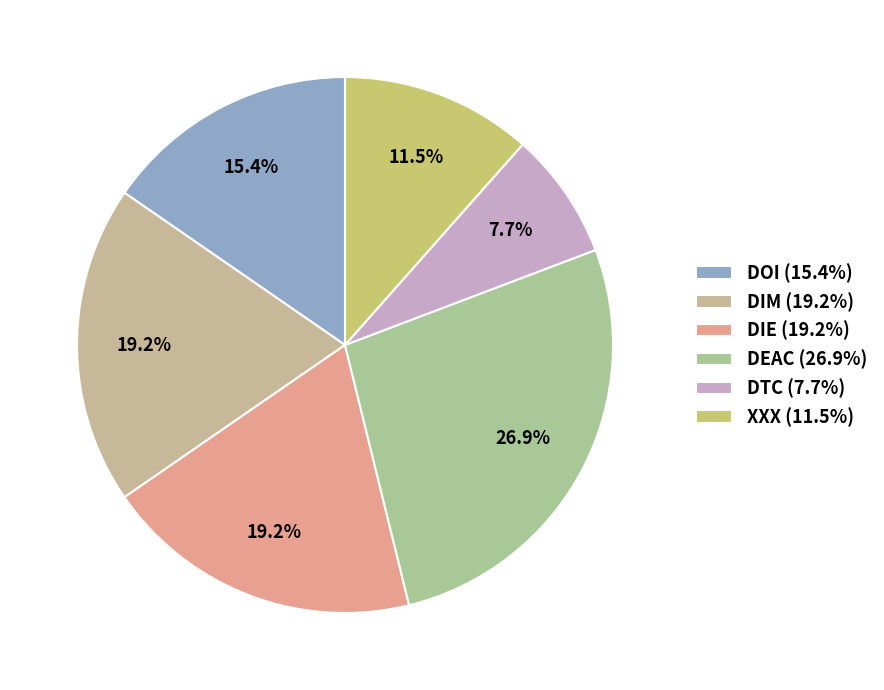

To the nearest percent, what is the average slice percentage?

17%